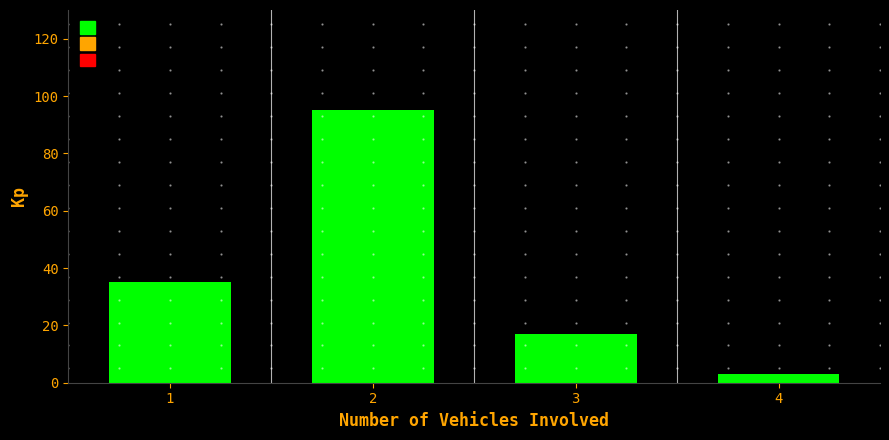

Reading left to right, what are all the values shown in this chart?

1=35	2=95	3=17	4=3